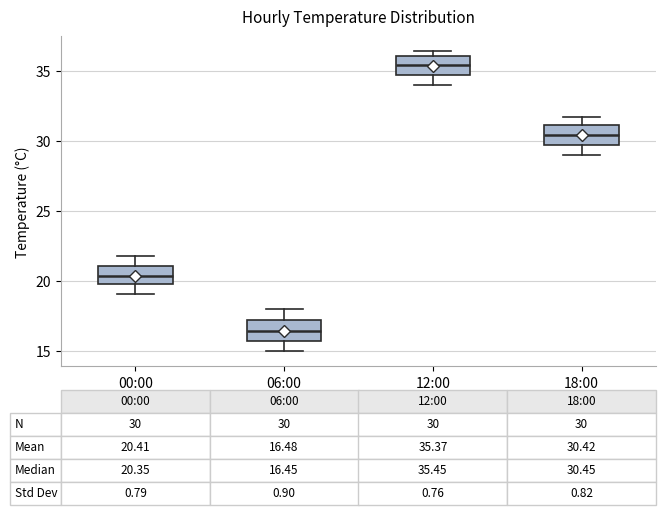

Which box has the highest median line?

12:00